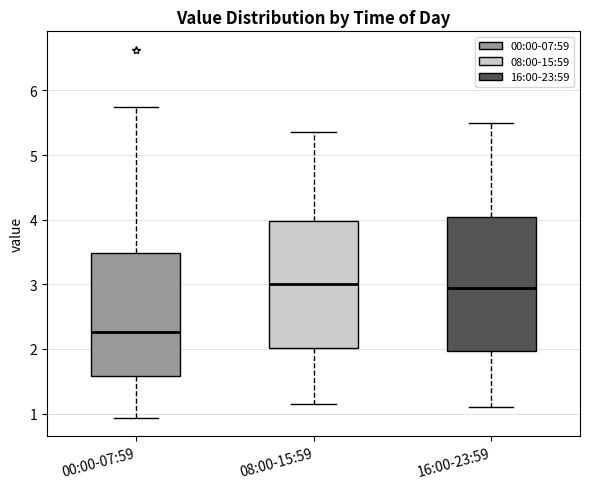

Reading left to right, read every box against the y-axis: the position of its median line, the range the box covers, and the ends of its whiskers. The values are not printed on the chart, so give them approximately, as read against the axis.

00:00-07:59: median 2.3, box 1.6 to 3.5, whiskers 0.9 to 5.8
08:00-15:59: median 3.0, box 2.0 to 4.0, whiskers 1.2 to 5.4
16:00-23:59: median 3.0, box 2.0 to 4.0, whiskers 1.1 to 5.5